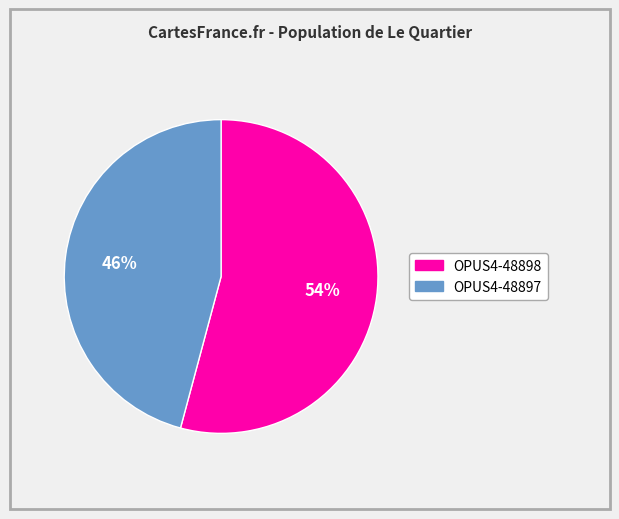

Which slice is the smallest?

OPUS4-48897